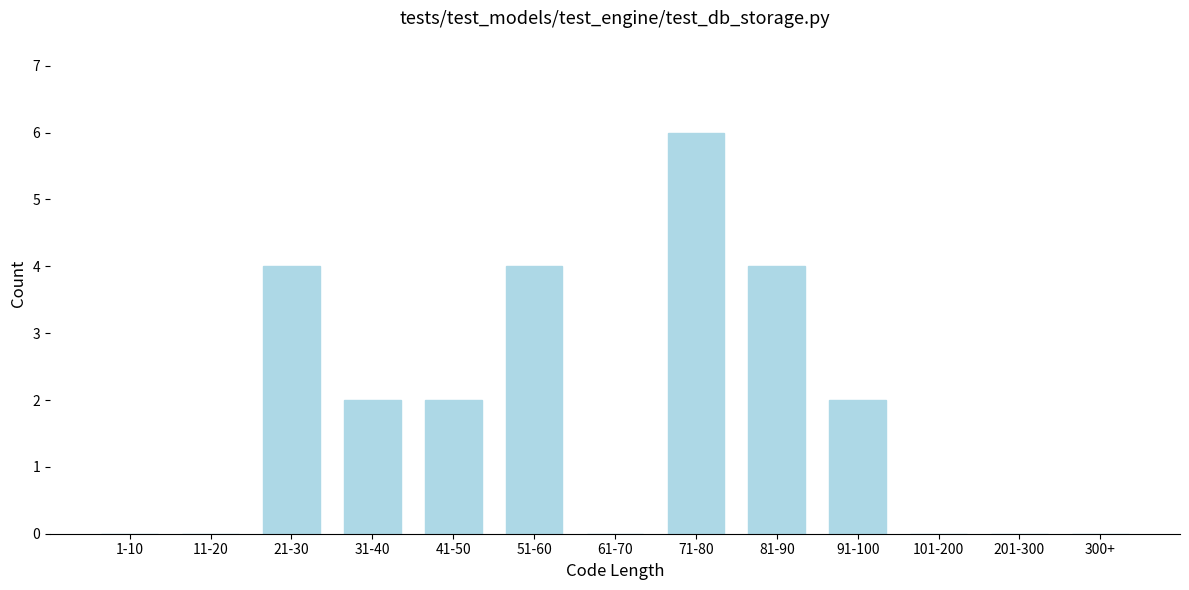

Reading right to left, extract all data points from this chart.

300+=0	201-300=0	101-200=0	91-100=2	81-90=4	71-80=6	61-70=0	51-60=4	41-50=2	31-40=2	21-30=4	11-20=0	1-10=0